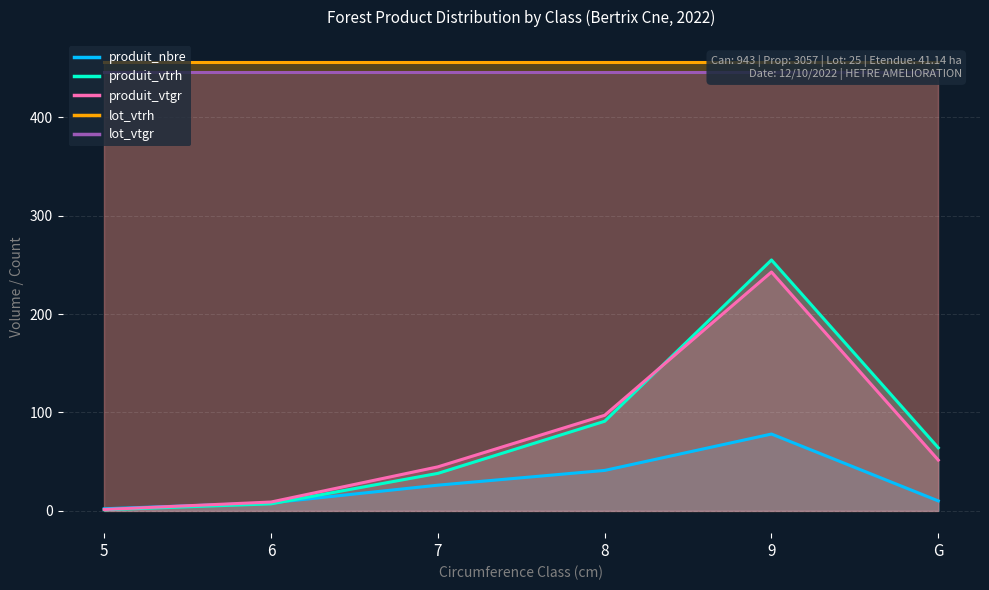

What is the difference between the maximum and second lowest values in the produit_nbre series?

70.0